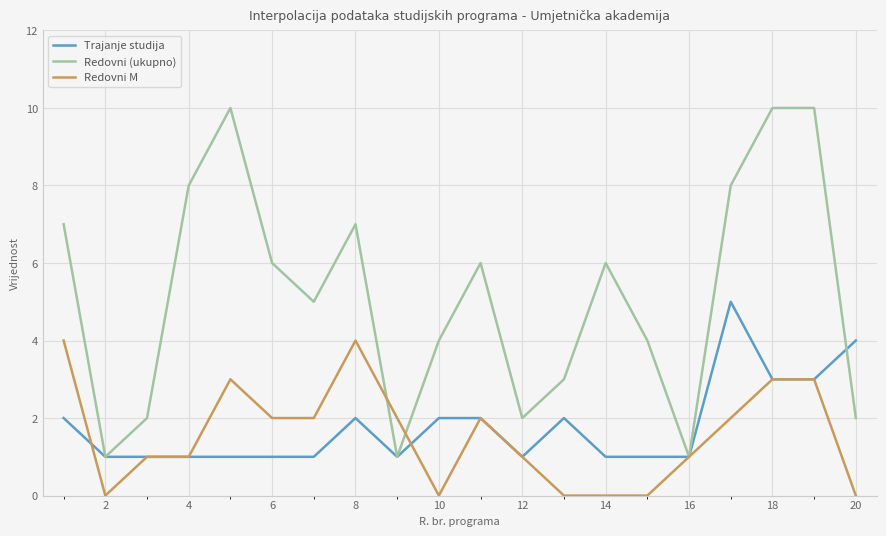

Rank the series by their maximum value, from highest to lowest.

Redovni (ukupno), Trajanje studija, Redovni M